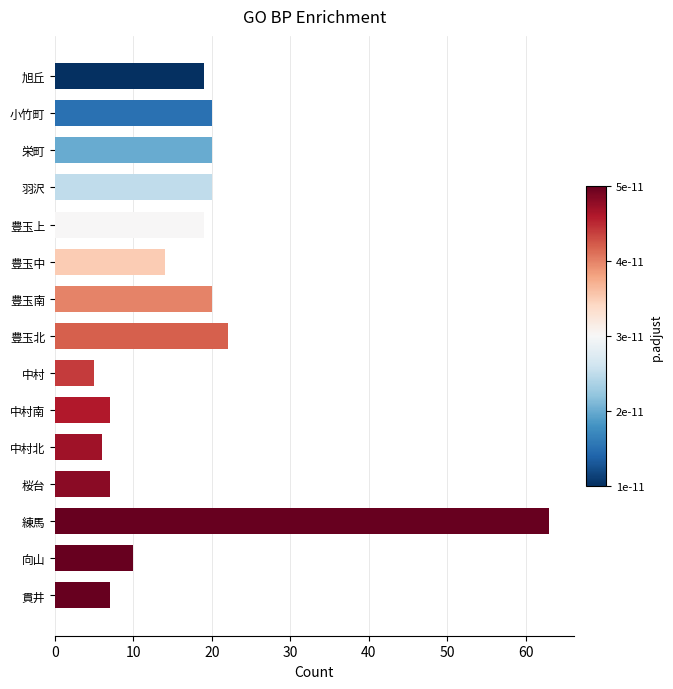

Is it true that the value at 旭丘 is 19?

True